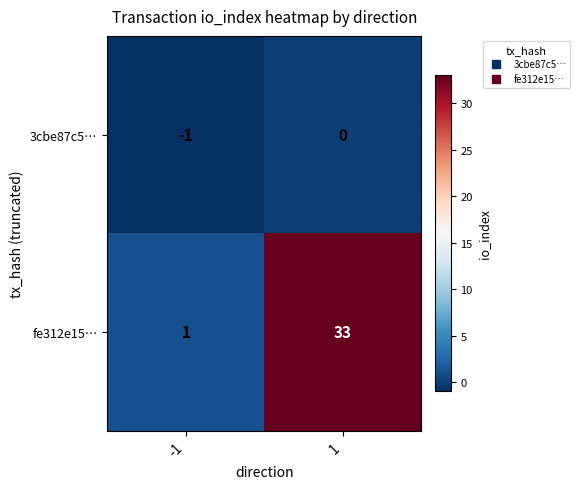

At which category does the chart reach its peak across all series?

1